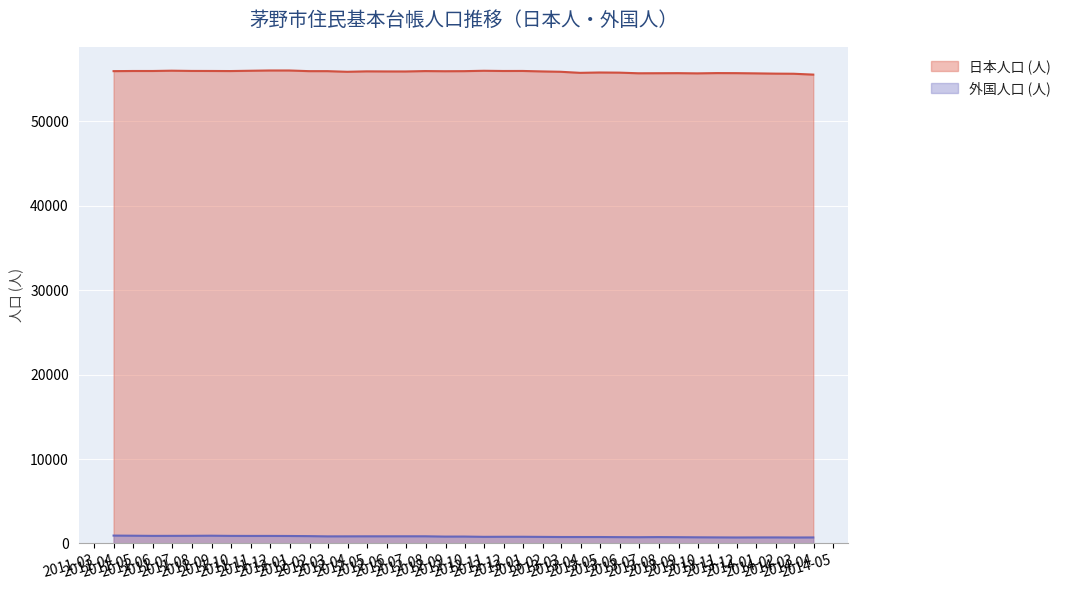

What is the greatest value displayed?

56039